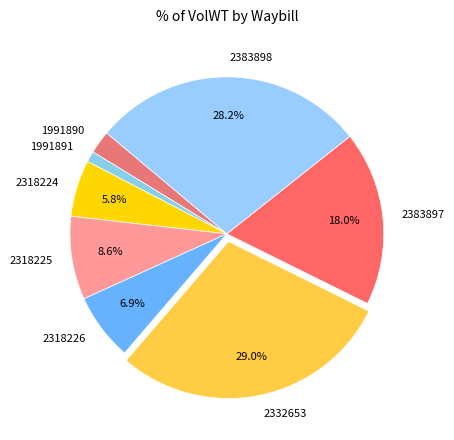

Is 1991890 the majority of the pie?

No